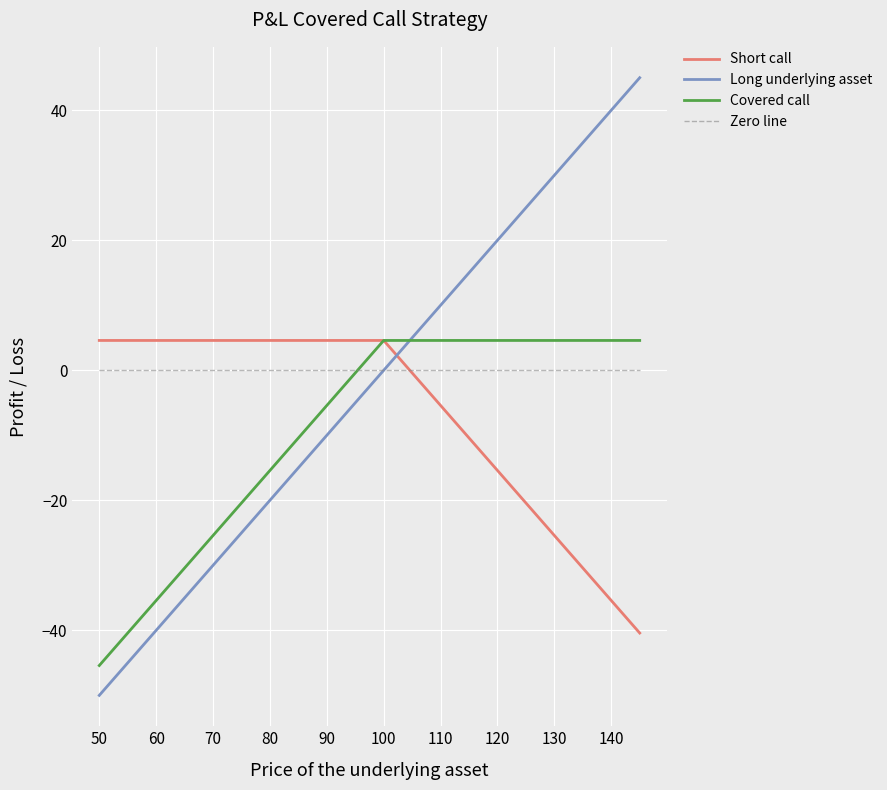

What is the minimum value shown in the chart?

-50.0